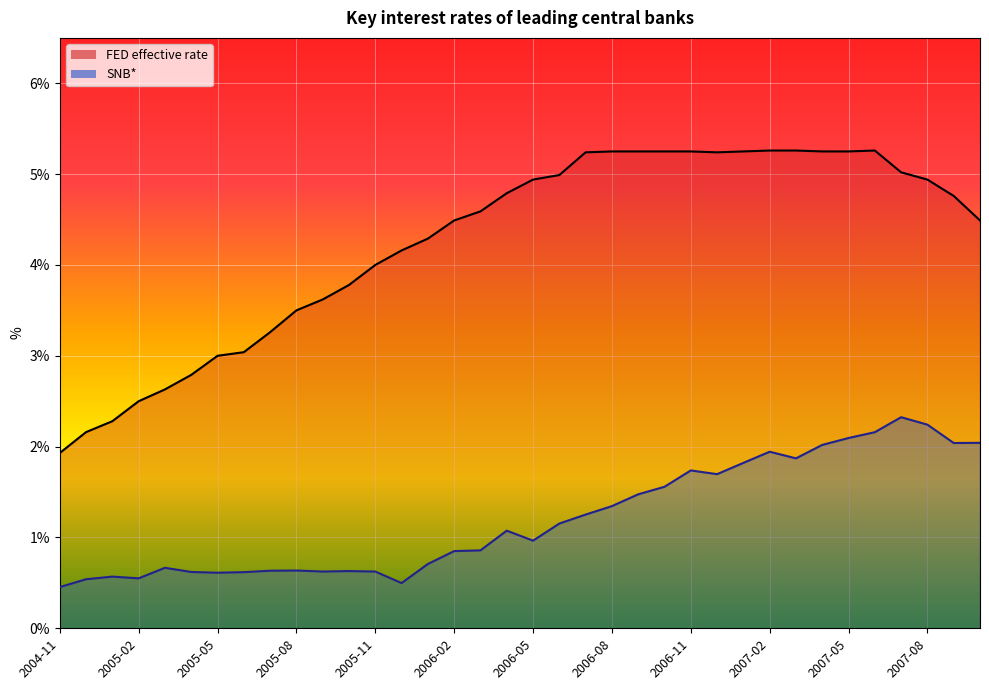

What is the minimum value for SNB* line?

0.5